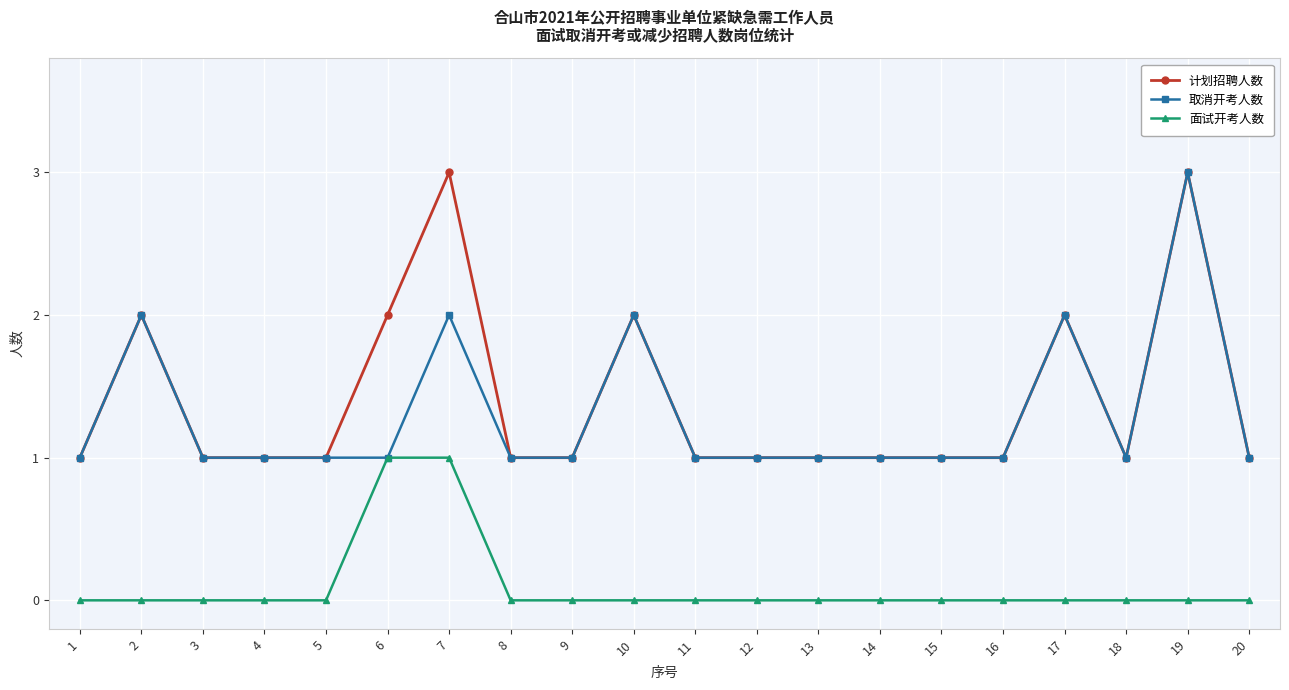

What is the spread (max minus min) of values at 2?

2